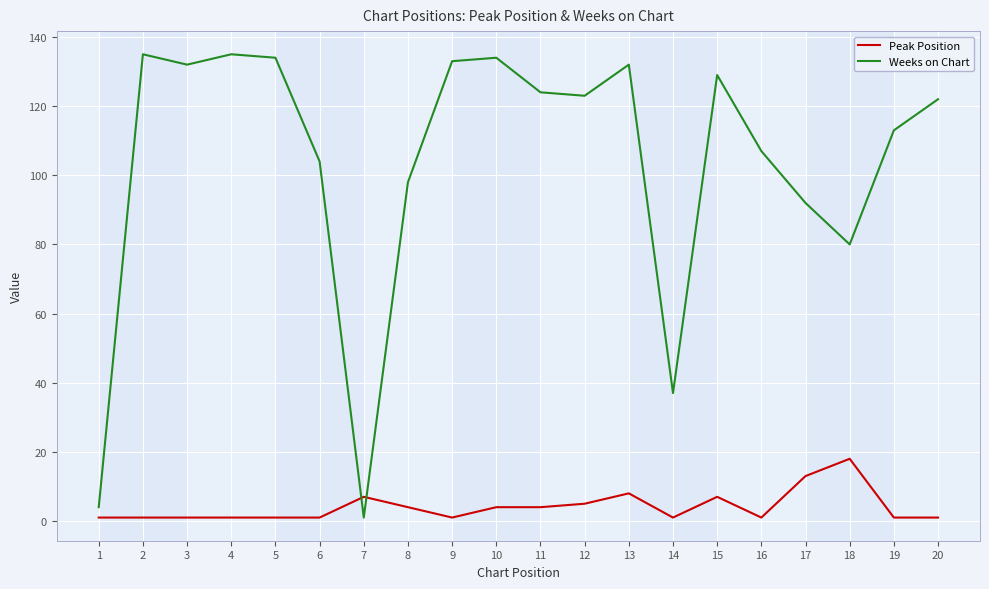

At which label does Peak Position reach its peak?

18